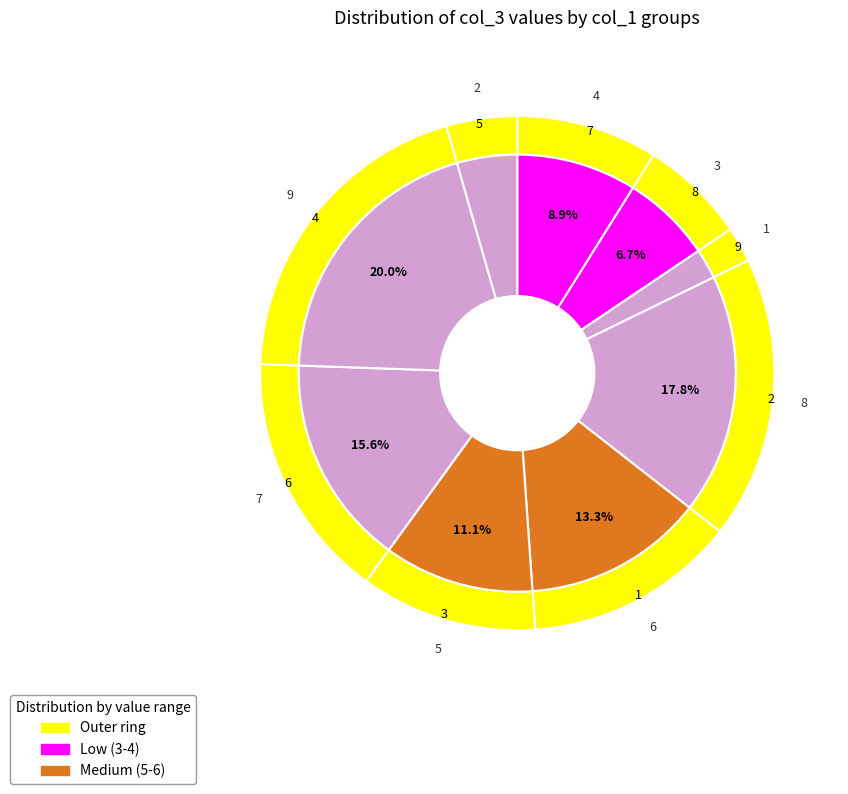

Does 7 represent more than half of the total?

No